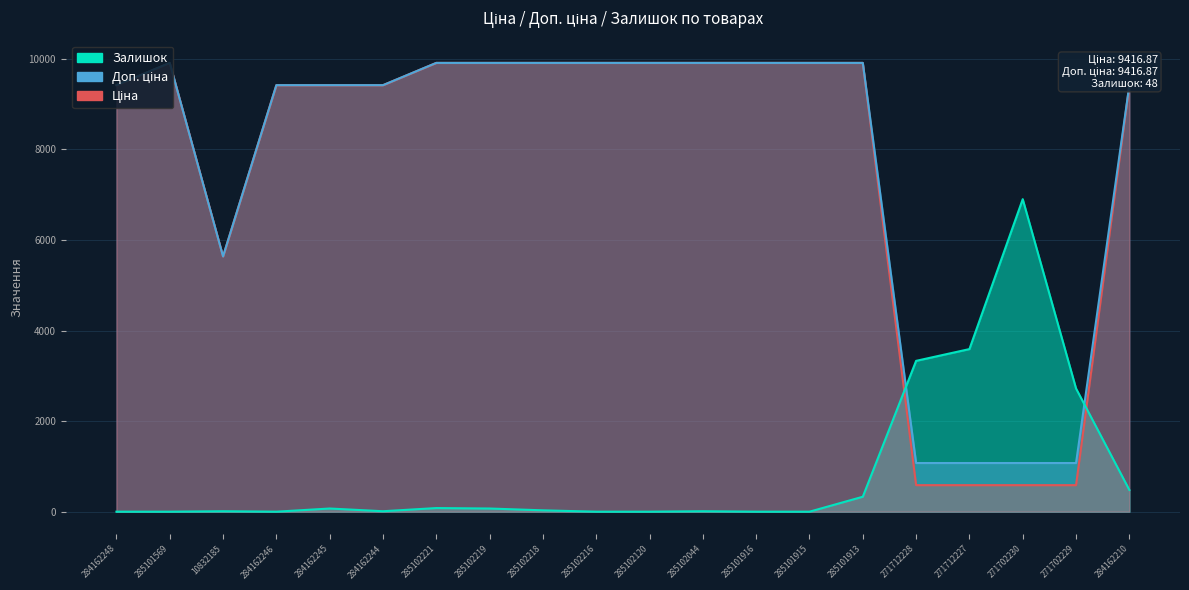

List the labels in order of Ціна value, smallest first.

271712228, 271712227, 271702230, 271702229, 10832185, 284162248, 284162246, 284162245, 284162244, 284162210, 285101569, 285102221, 285102219, 285102218, 285102216, 285102120, 285102044, 285101916, 285101915, 285101913